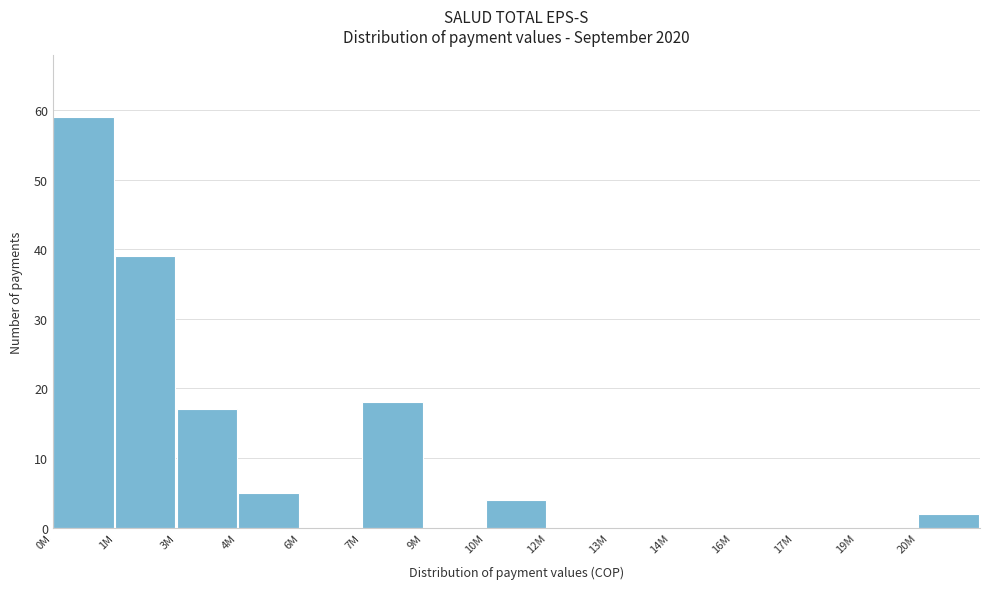

Reading right to left, transcribe all the data shown in this chart.

20M=2	19M=0	17M=0	16M=0	14M=0	13M=0	12M=0	10M=4	9M=0	7M=18	6M=0	4M=5	3M=17	1M=39	0M=59